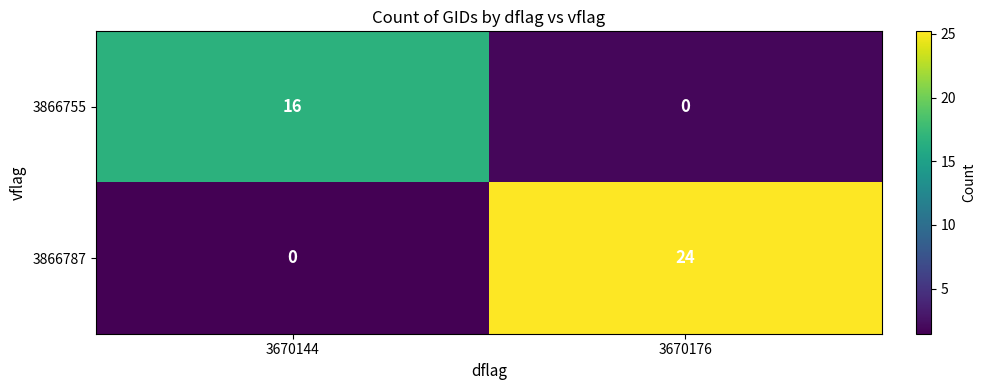

What is the difference between the 3866787 values at 3670144 and 3670176?

24